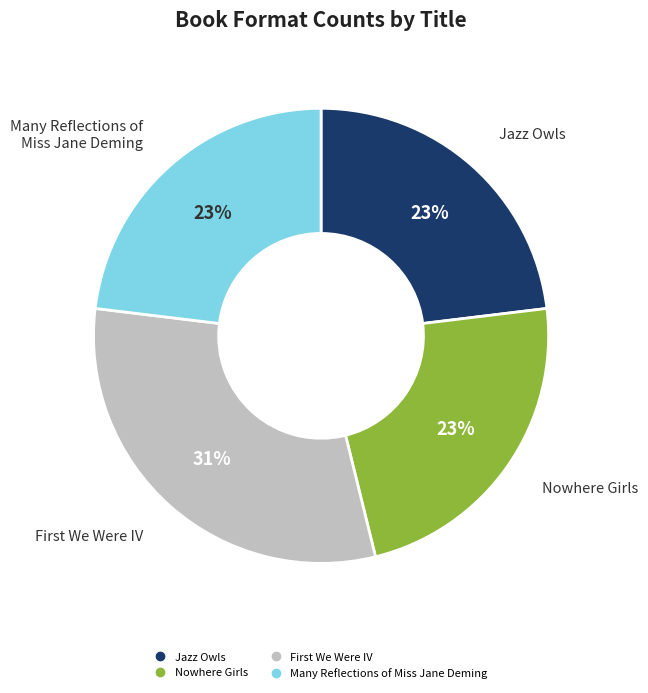

How many segments does this pie chart have?

4